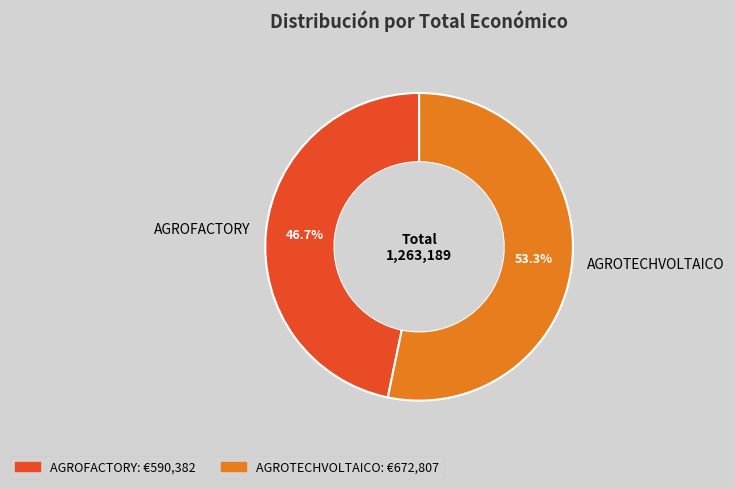

Approximately how many times larger is the value at AGROFACTORY compared to AGROTECHVOLTAICO?

0.9